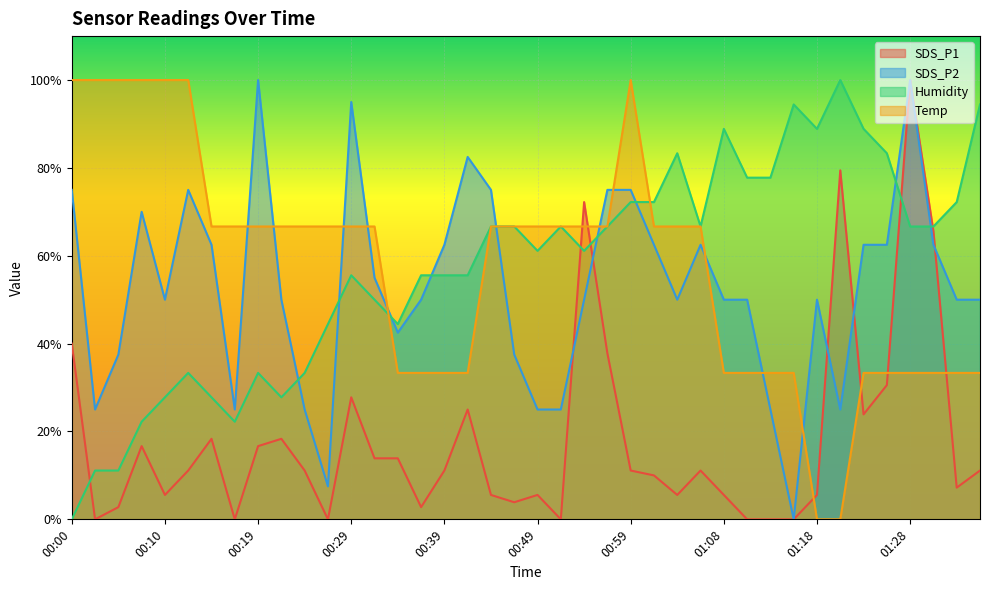

Reading left to right, transcribe all the data shown in this chart.

SDS_P1: 40.0	0.0	2.8	16.7	5.6	11.1	18.3	0.0	16.7	18.3	11.1	0.0	27.8	13.9	13.9	2.8	11.1	25.0	5.6	3.9	5.6	0.0	72.2	37.8	11.1	10.0	5.6	11.1	5.6	0.0	0.0	0.0	5.6	79.4	23.9	30.6	100.0	65.6	7.2	11.1
SDS_P2: 75.0	25.0	37.5	70.0	50.0	75.0	62.5	25.0	100.0	50.0	25.0	7.5	95.0	55.0	42.5	50.0	62.5	82.5	75.0	37.5	25.0	25.0	50.0	75.0	75.0	62.5	50.0	62.5	50.0	50.0	25.0	0.0	50.0	25.0	62.5	62.5	100.0	62.5	50.0	50.0
Humidity: 0.0	11.1	11.1	22.2	27.8	33.3	27.8	22.2	33.3	27.8	33.3	44.4	55.6	50.0	44.4	55.6	55.6	55.6	66.7	66.7	61.1	66.7	61.1	66.7	72.2	72.2	83.3	66.7	88.9	77.8	77.8	94.4	88.9	100.0	88.9	83.3	66.7	66.7	72.2	94.4
Temp: 100.0	100.0	100.0	100.0	100.0	100.0	66.7	66.7	66.7	66.7	66.7	66.7	66.7	66.7	33.3	33.3	33.3	33.3	66.7	66.7	66.7	66.7	66.7	66.7	100.0	66.7	66.7	66.7	33.3	33.3	33.3	33.3	0.0	0.0	33.3	33.3	33.3	33.3	33.3	33.3